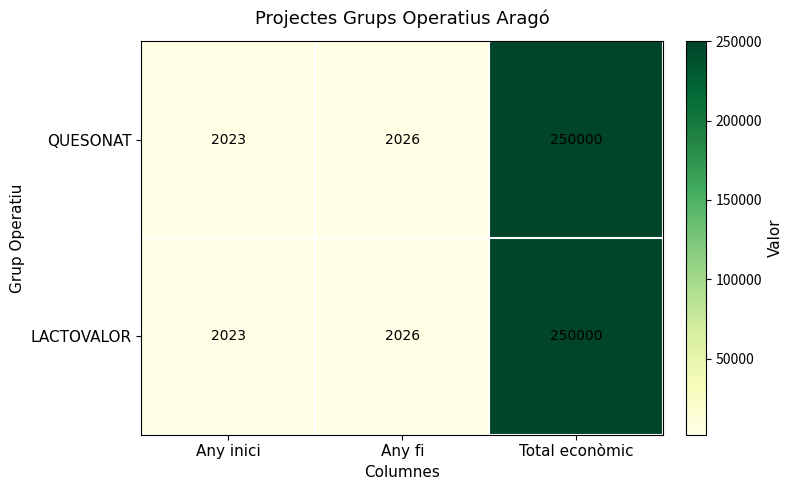

List the labels in order of QUESONAT value, smallest first.

Any inici, Any fi, Total econòmic